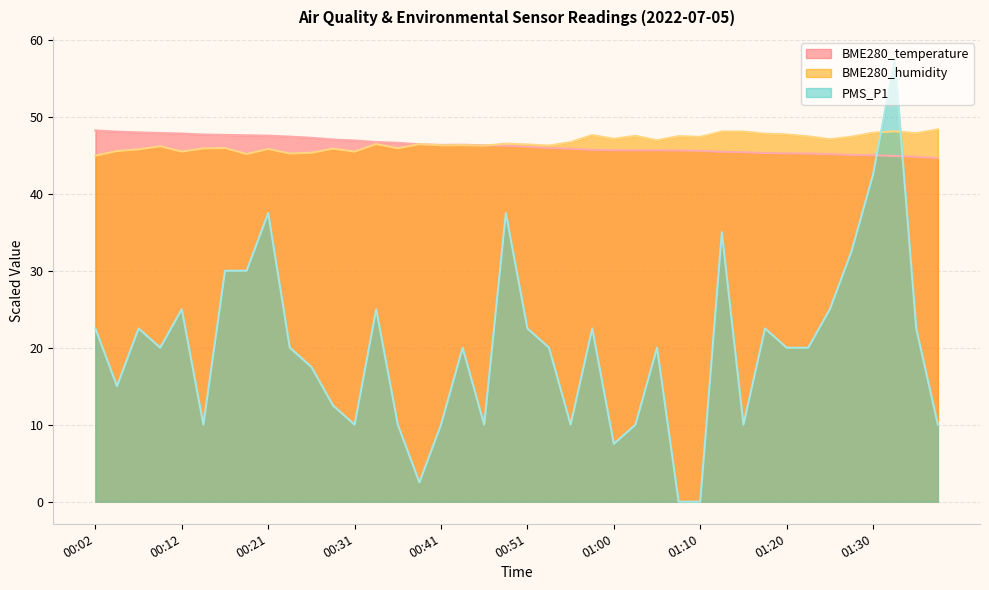

True or false: BME280_temperature has more than 1 points higher than both neighbors.

False